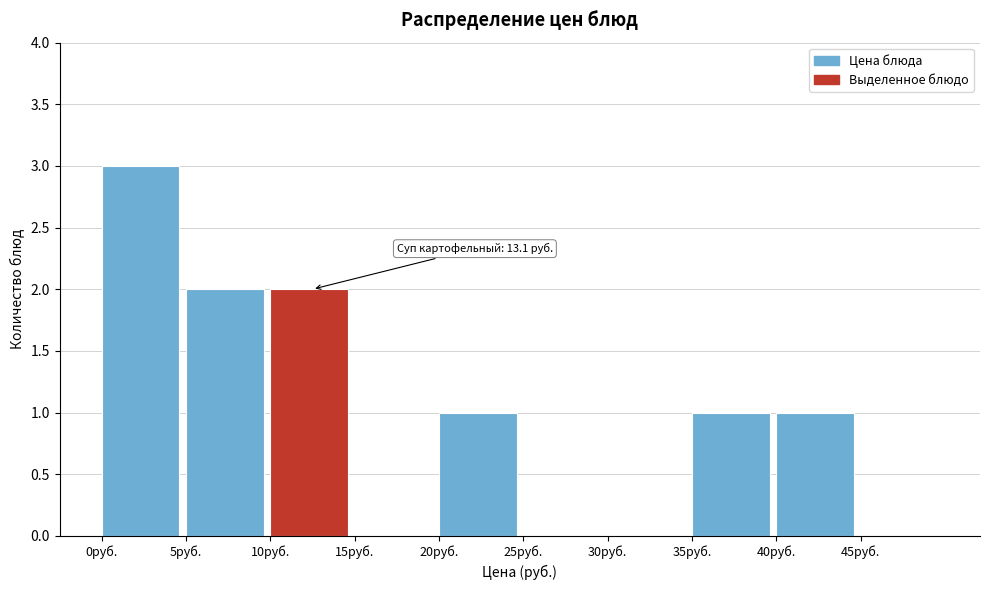

Which range on the x-axis has the tallest bar?

0 to 5